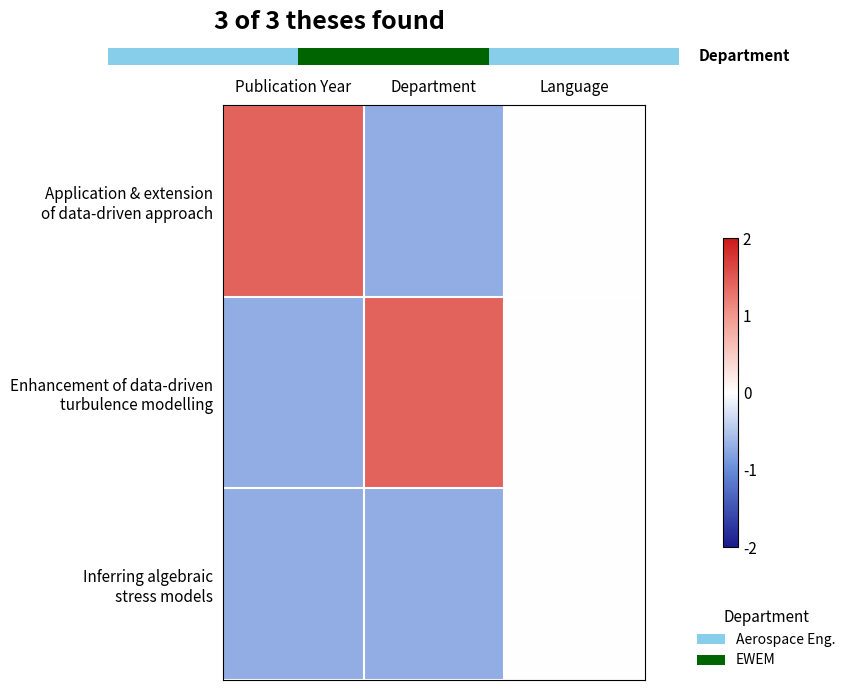

What is the difference between the maximum and second lowest values in the Inferring algebraic stress models series?

0.7